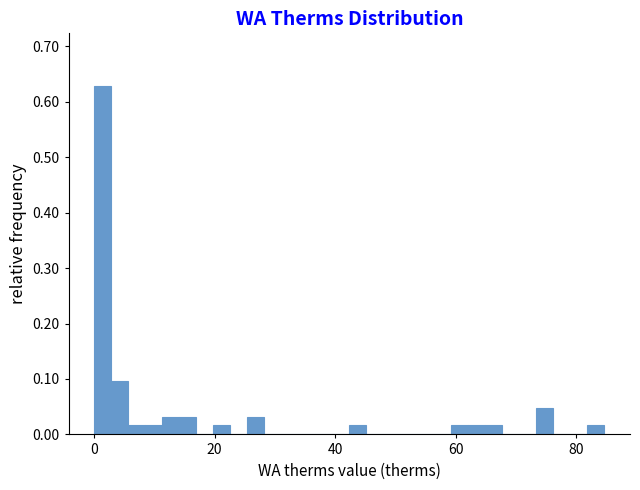

Around what value on the x-axis is the tallest bar? Give the approximate position of its centre, as read against the axis.

2